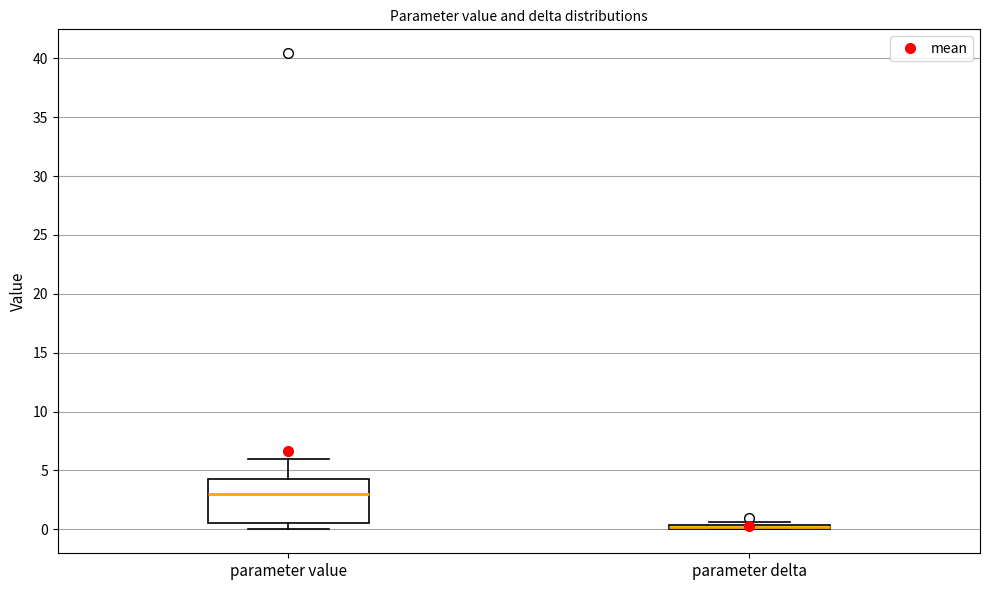

Where does the lower whisker of the box for parameter value end on the y-axis? The values are not printed on the chart, so give them approximately, as read against the axis.

0.0